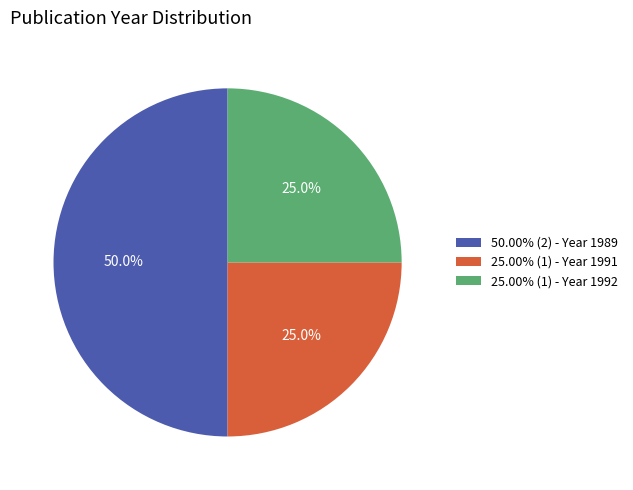

Combined, what portion of the pie is 25.00% (1) - Year 1991 and 50.00% (2) - Year 1989?

75.0%